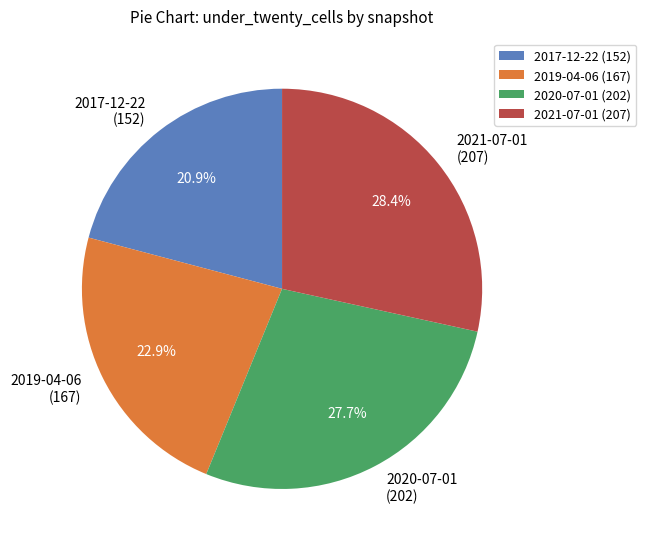

Which has a higher value, 2020-07-01 (202) or 2019-04-06 (167)?

2020-07-01 (202)